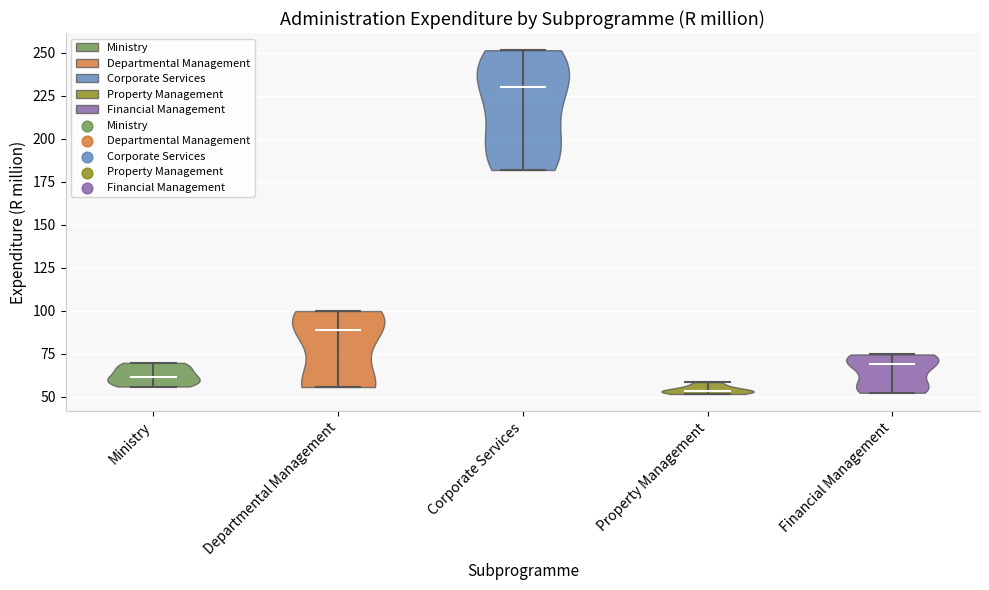

Reading left to right, read every violin against the y-axis: where its median line is, and the lowest and highest points it reaches. The values are not printed on the chart, so give them approximately, as read against the axis.

Ministry: median line 60, lowest point 55, highest point 70
Departmental Management: median line 90, lowest point 55, highest point 100
Corporate Services: median line 230, lowest point 180, highest point 250
Property Management: median line 55, lowest point 50, highest point 60
Financial Management: median line 70, lowest point 50, highest point 75